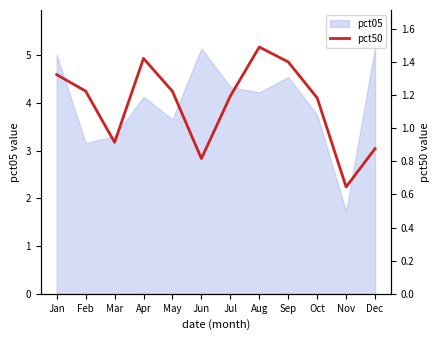

How many data points does each series have?

12